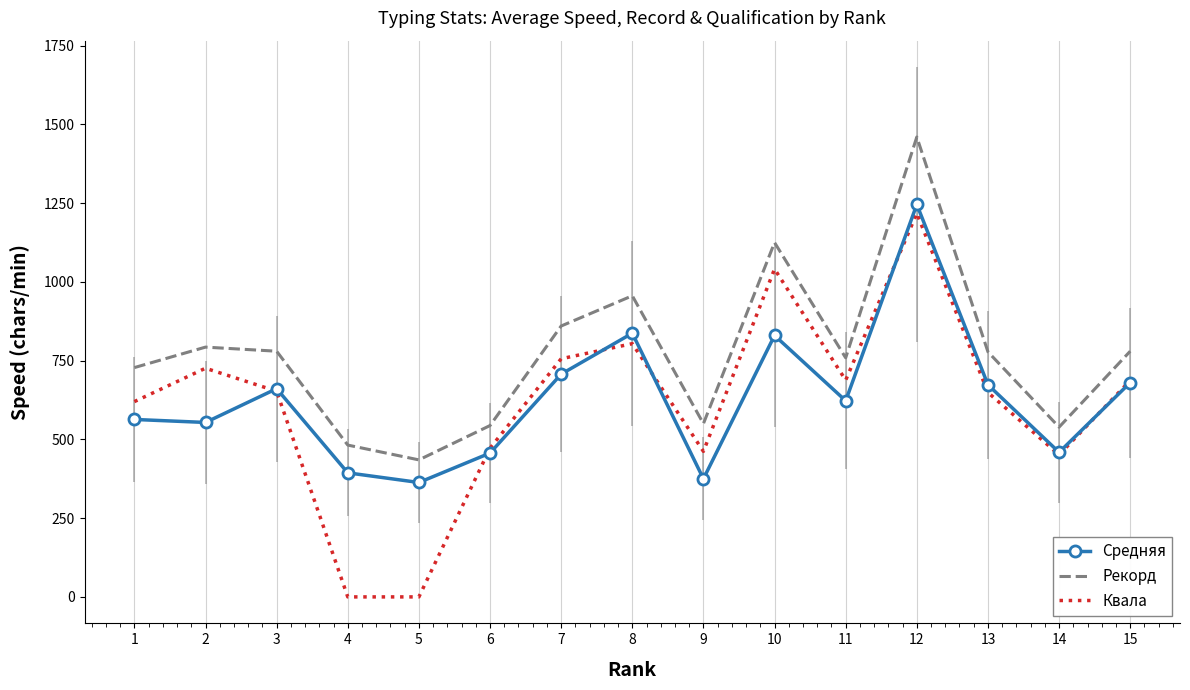

Is the value of Средняя at 5 greater than the value of Рекорд at 12?

No